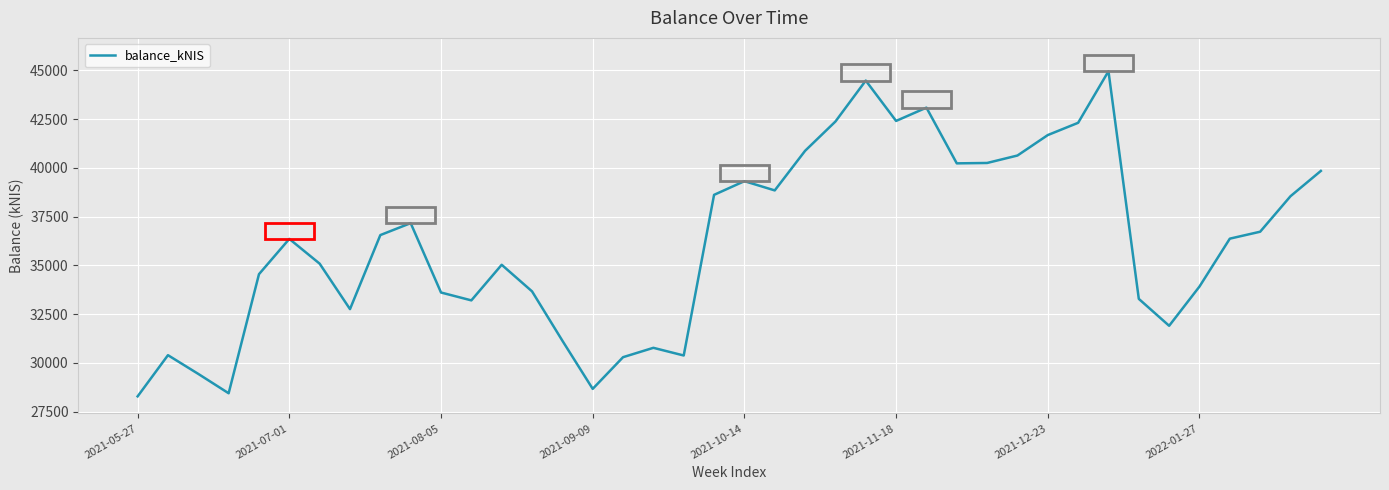

What is the greatest value displayed?

44961.4